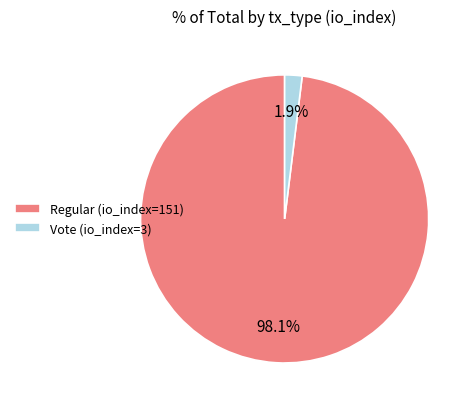

Which has a higher value, Regular (io_index=151) or Vote (io_index=3)?

Regular (io_index=151)